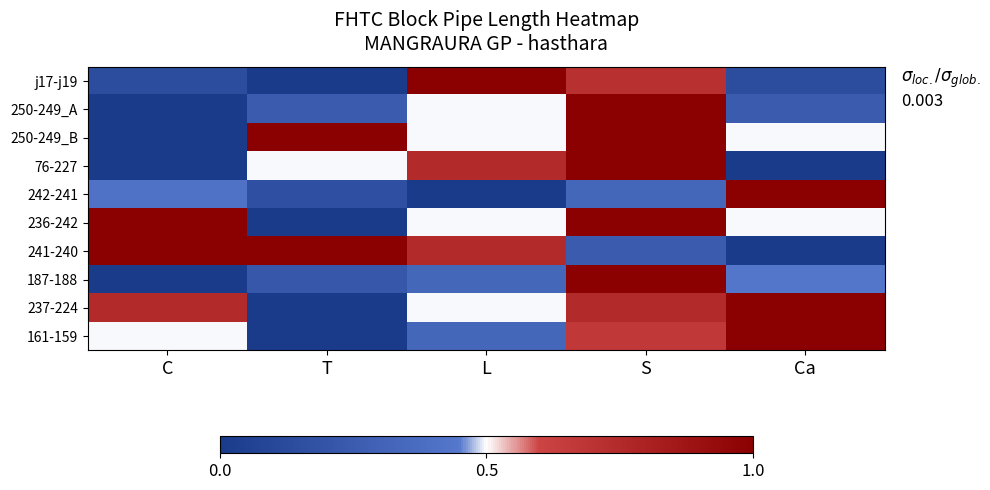

Reading left to right, what are all the values shown in this chart?

j17-j19: C=0.1	T=0.0	L=1.0	S=0.7	Ca=0.1
250-249_A: C=0.0	T=0.2	L=0.5	S=1.0	Ca=0.2
250-249_B: C=0.0	T=1.0	L=0.5	S=1.0	Ca=0.5
76-227: C=0.0	T=0.5	L=0.7	S=1.0	Ca=0.0
242-241: C=0.4	T=0.2	L=0.0	S=0.3	Ca=1.0
236-242: C=1.0	T=0.0	L=0.5	S=1.0	Ca=0.5
241-240: C=1.0	T=1.0	L=0.7	S=0.2	Ca=0.0
187-188: C=0.0	T=0.2	L=0.3	S=1.0	Ca=0.4
237-224: C=0.7	T=0.0	L=0.5	S=0.7	Ca=1.0
161-159: C=0.5	T=0.0	L=0.3	S=0.7	Ca=1.0